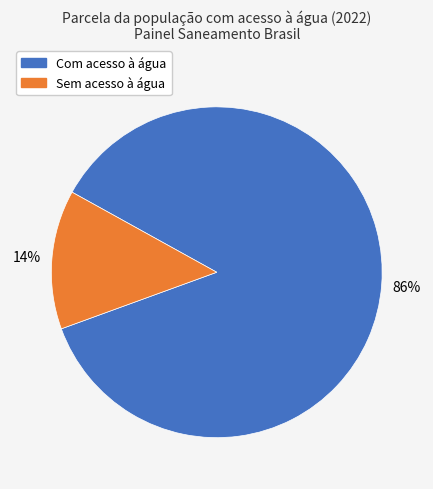

Is there any slice that represents more than half of the pie?

Yes